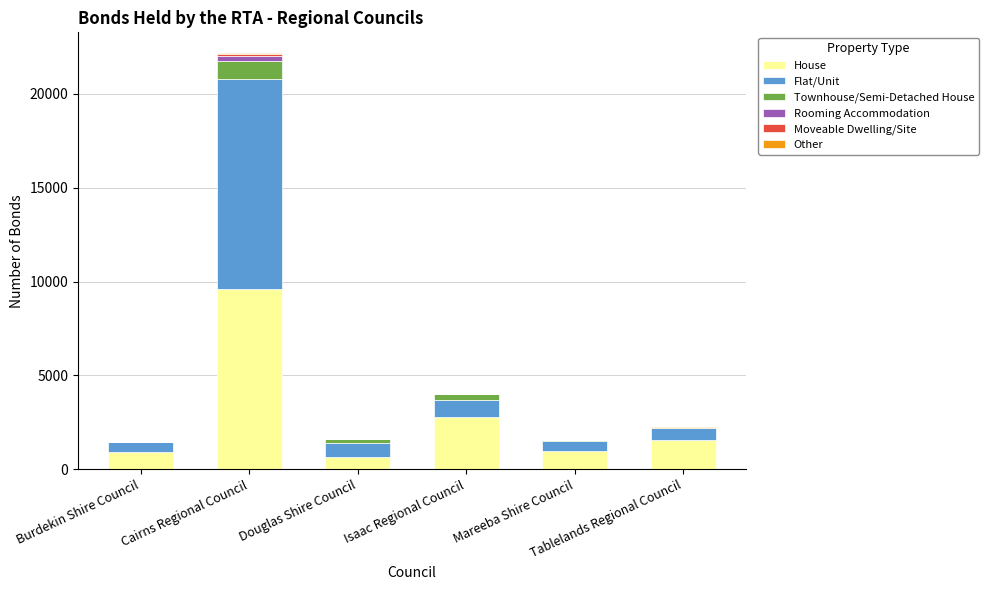

What is the highest value of the House series?

9598